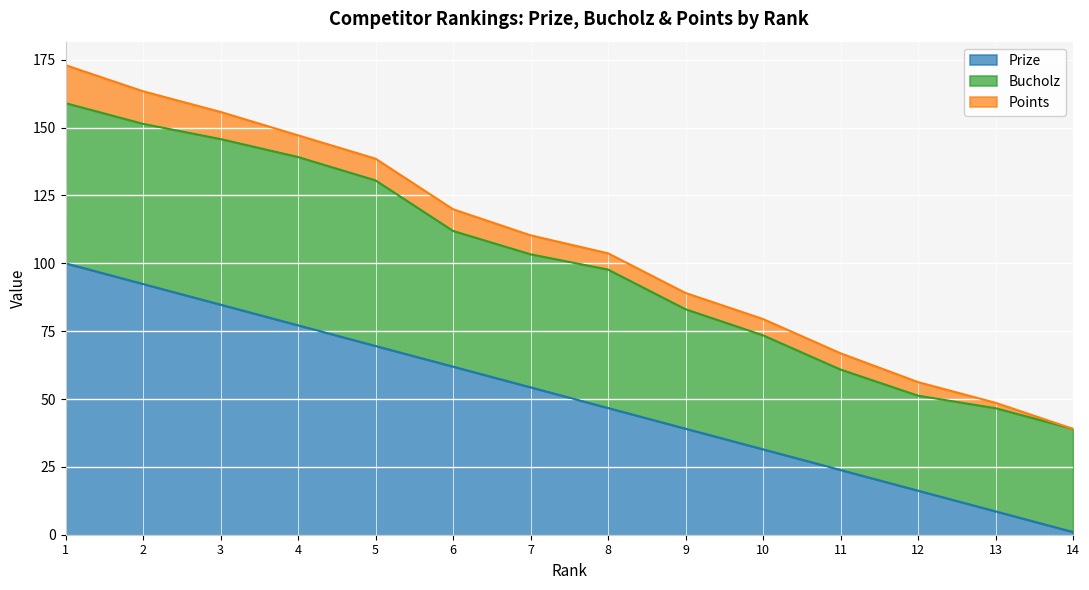

Does the chart display data point markers on the line(s)?

No